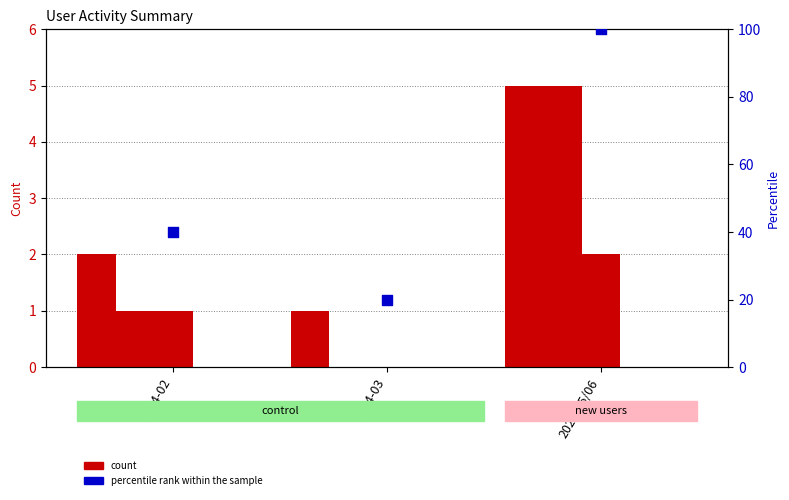

Which series contains the lowest Y value?

Недельная